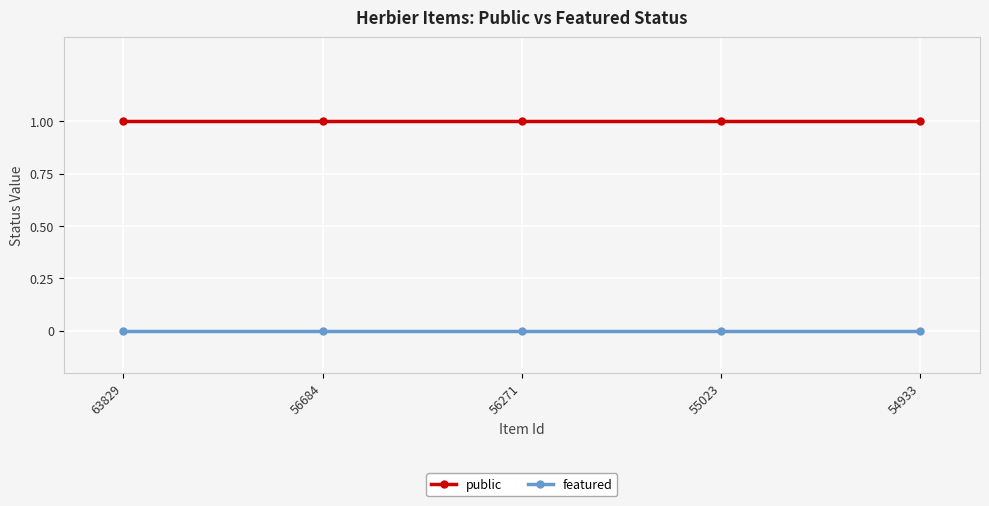

Reading left to right, transcribe all the data shown in this chart.

public: 1	1	1	1	1
featured: 0	0	0	0	0